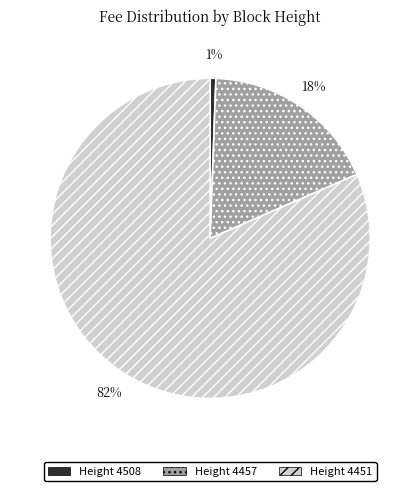

To the nearest percent, what is the average slice percentage?

33%